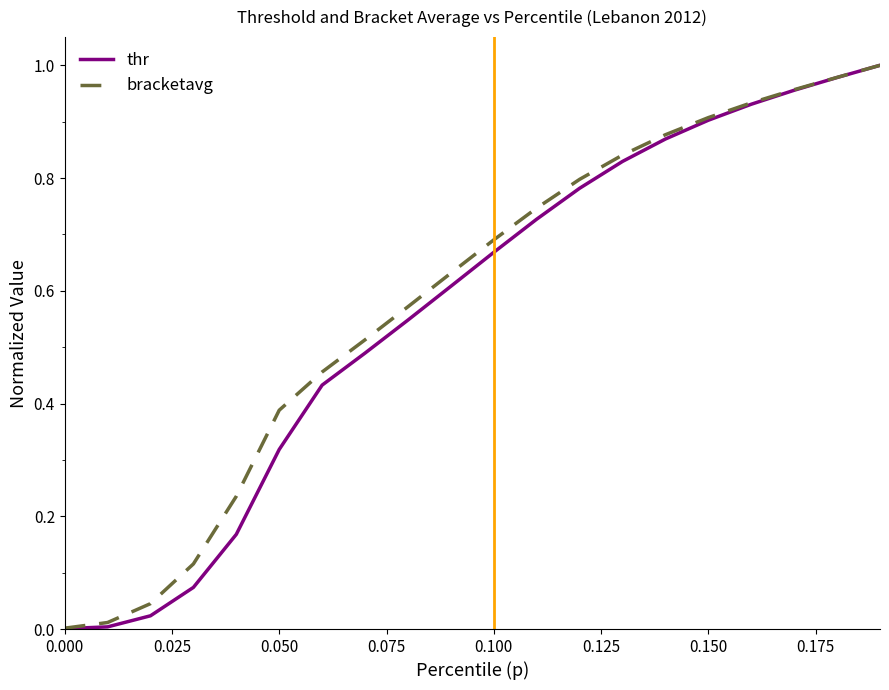

Which series has the widest spread of values?

thr